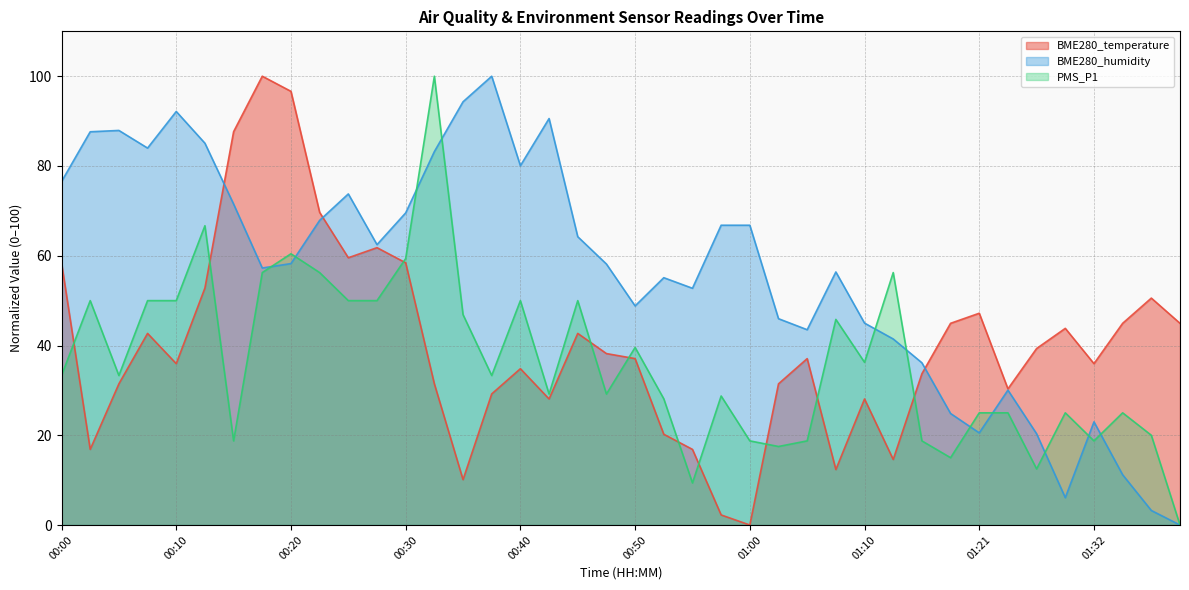

True or false: BME280_temperature has more than 1 points higher than both neighbors.

True